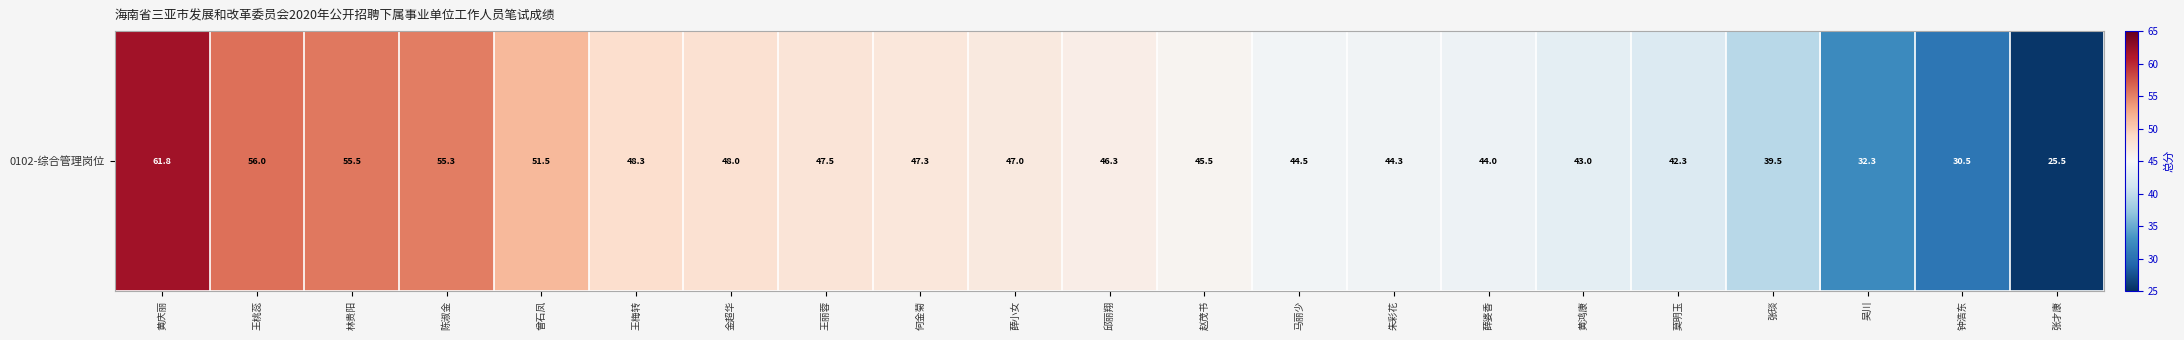

At which label does the data first exceed 46?

黄庆丽